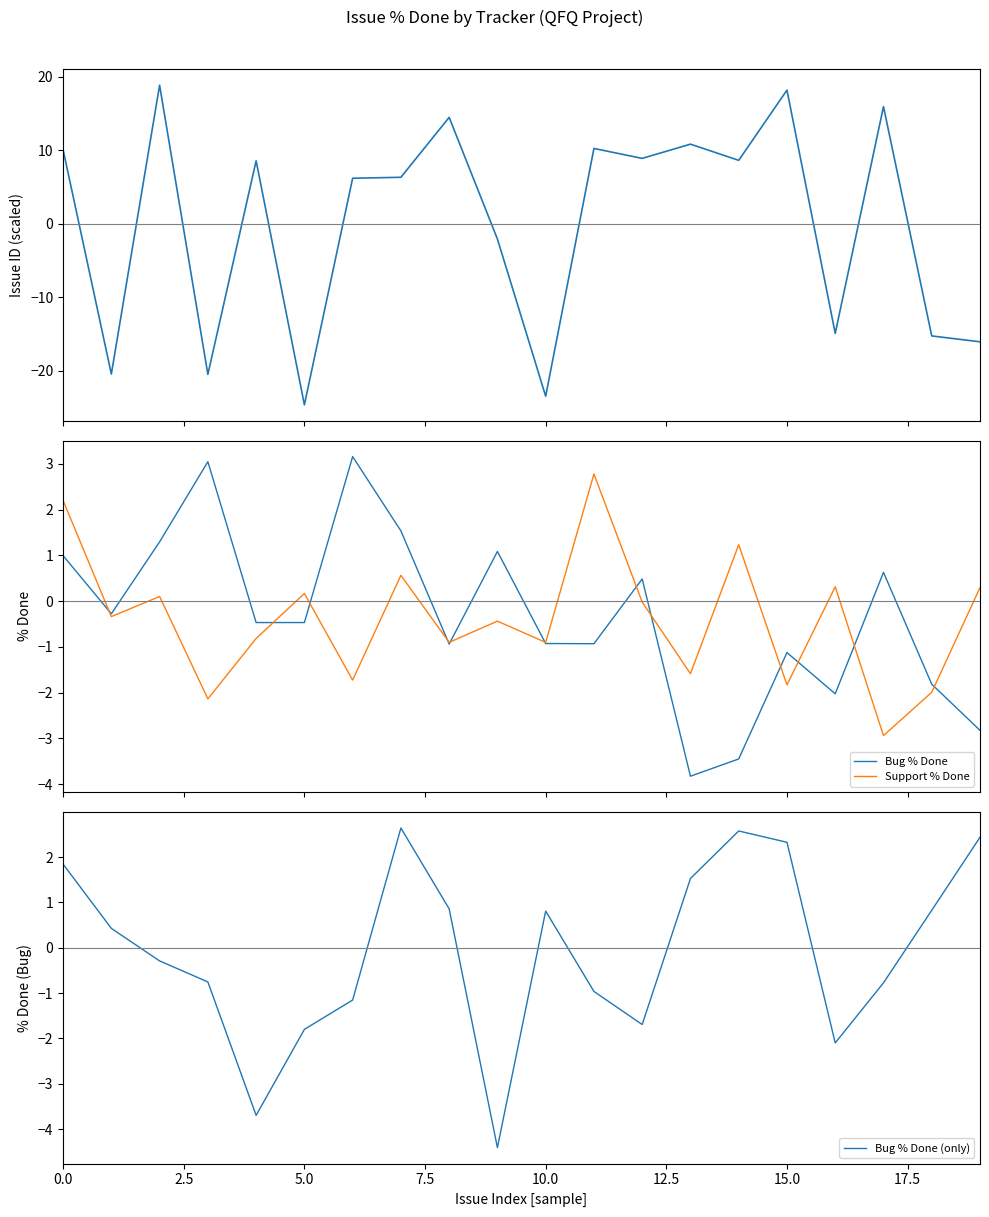

True or false: Support % Done and Bug % Done (only) cross at least once.

True